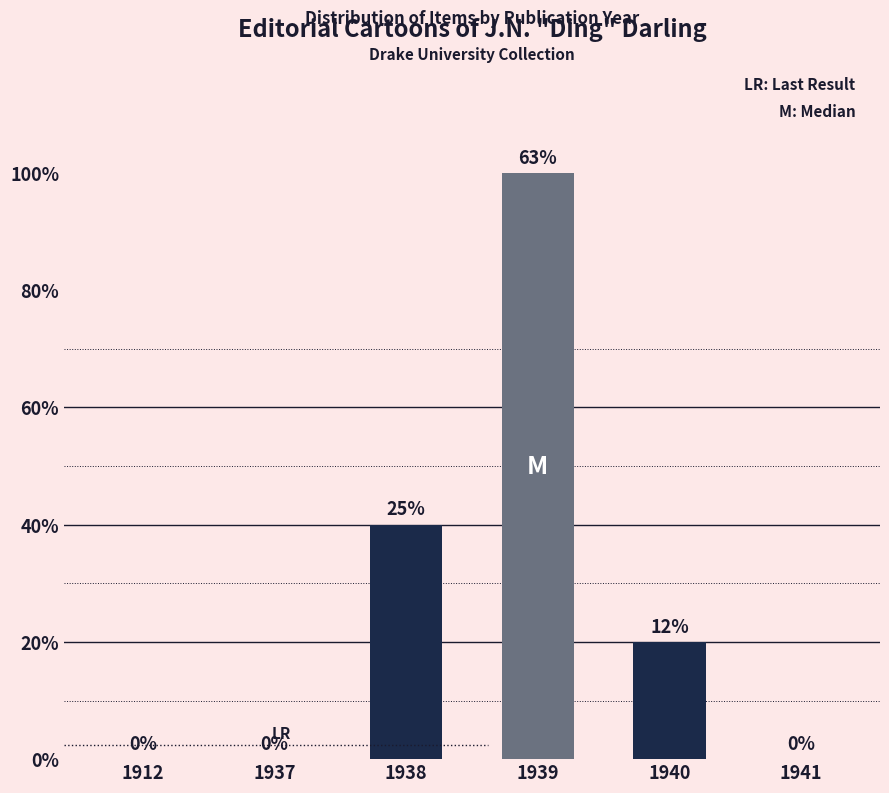

List the labels in order of value, largest first.

1939, 1938, 1940, 1912, 1937, 1941